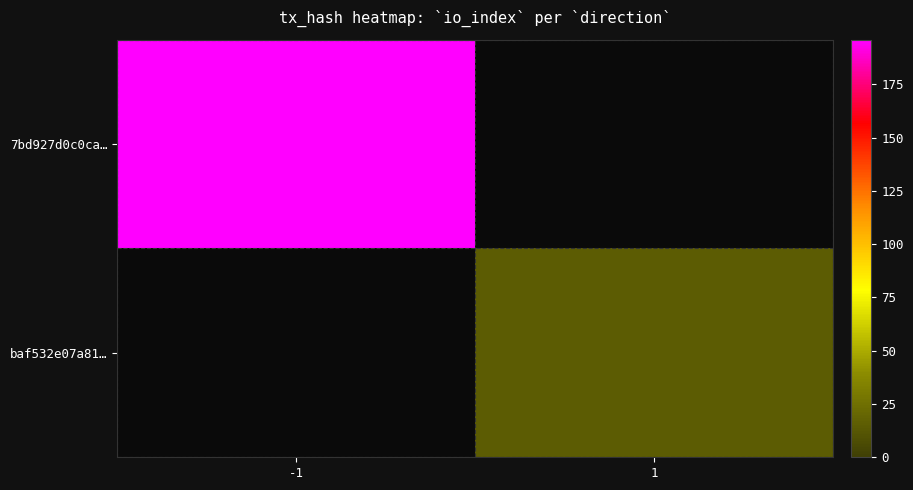

At how many categories does at least one series exceed 144?

1